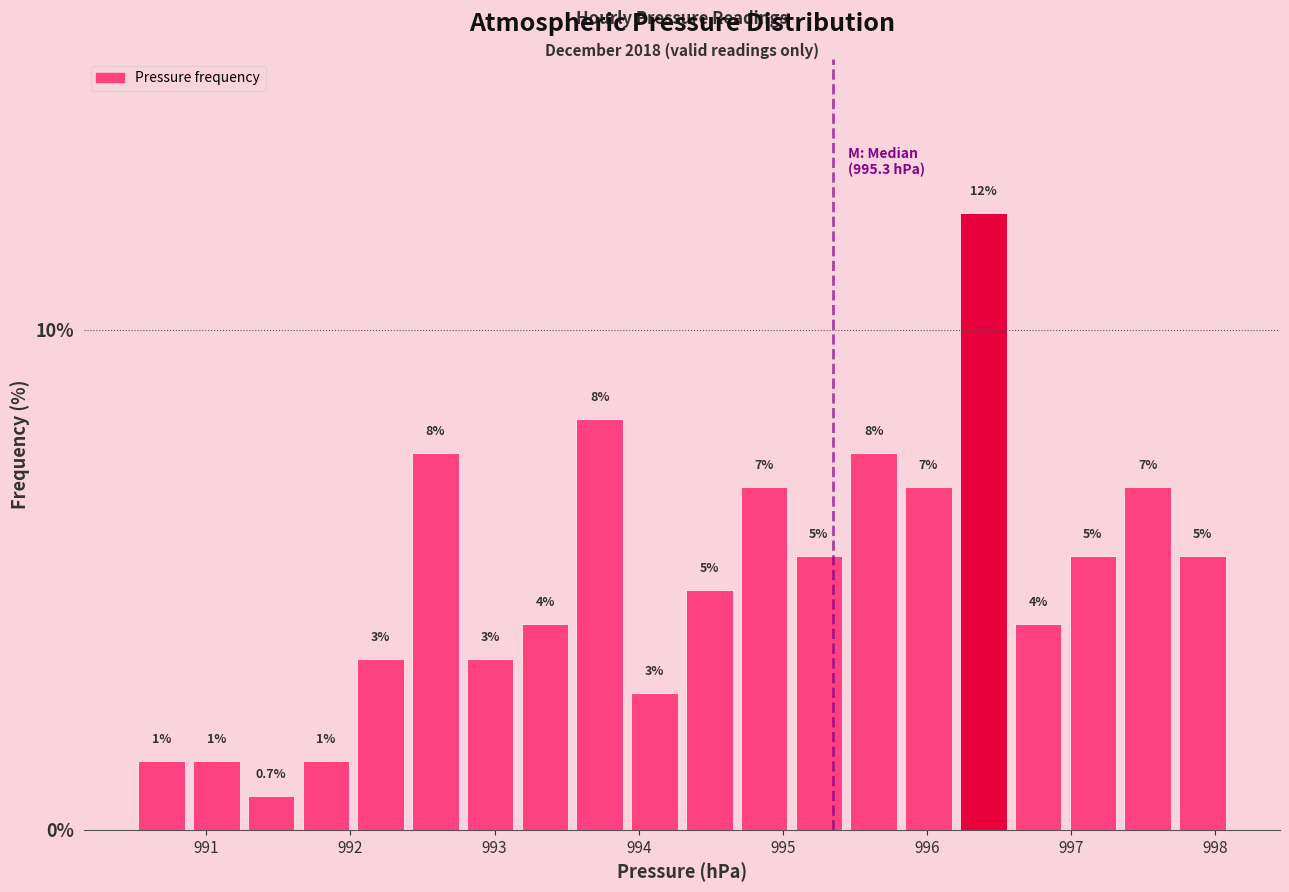

Around what value on the x-axis is the tallest bar? Give the approximate position of its centre, as read against the axis.

996.4